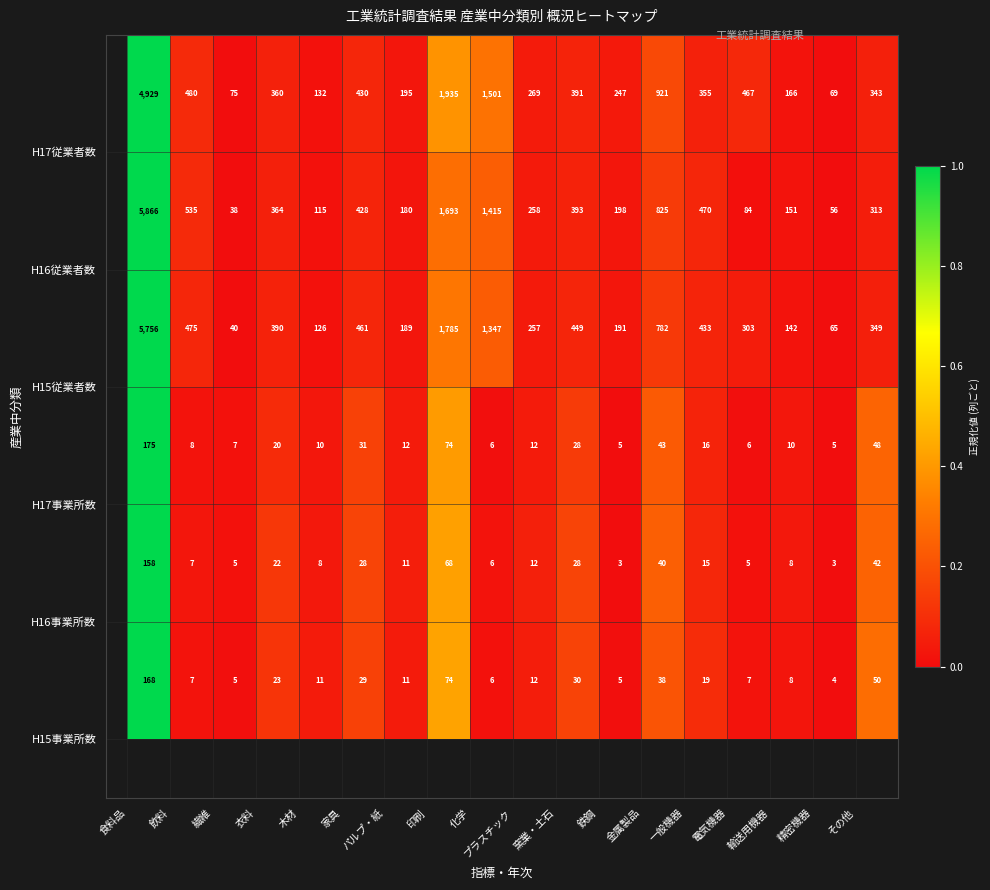

What is the maximum value shown in the chart?

5866